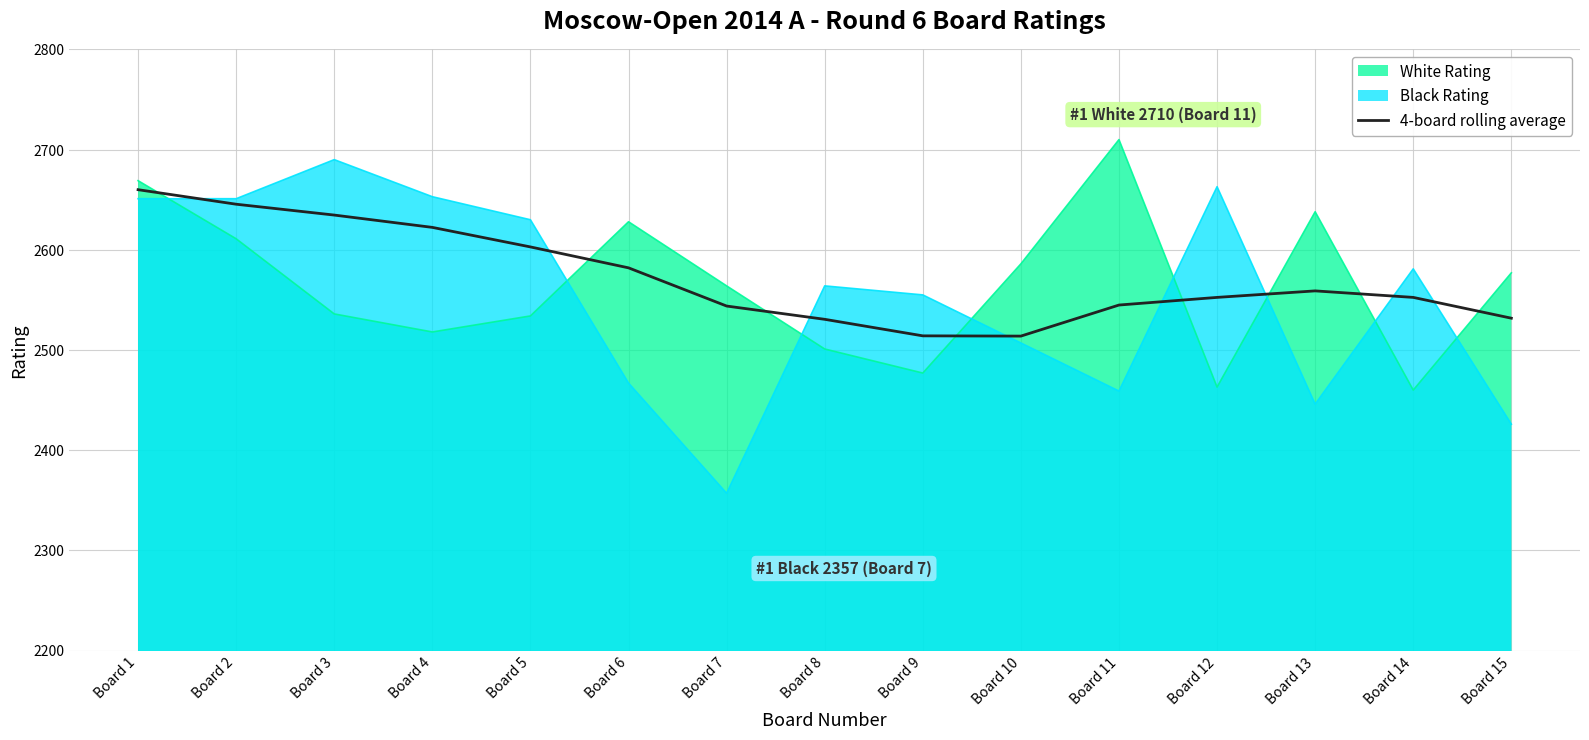

What is the smallest value displayed?

2357.0